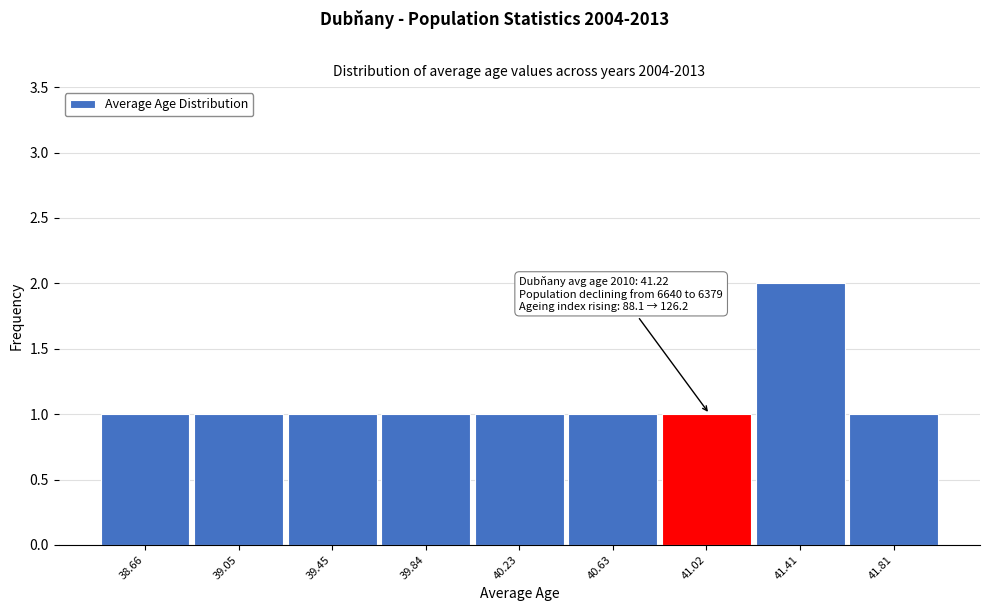

Reading left to right, extract all data points from this chart.

38.66=1	39.05=1	39.45=1	39.84=1	40.23=1	40.63=1	41.02=1	41.41=2	41.81=1